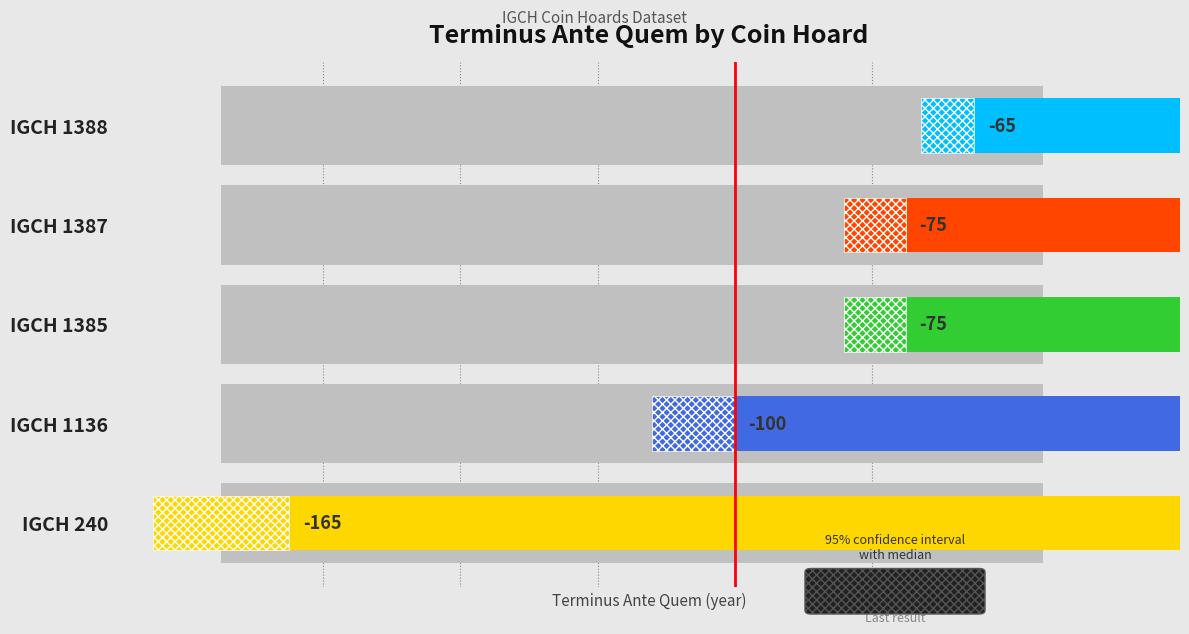

How many categories are shown in the chart?

5